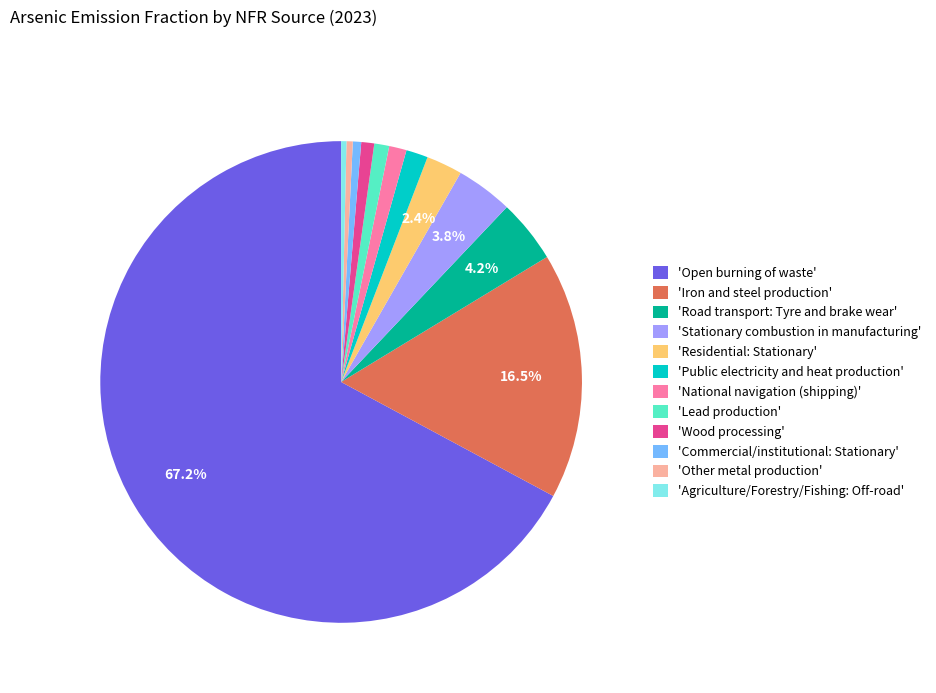

Does any single category account for the majority?

Yes